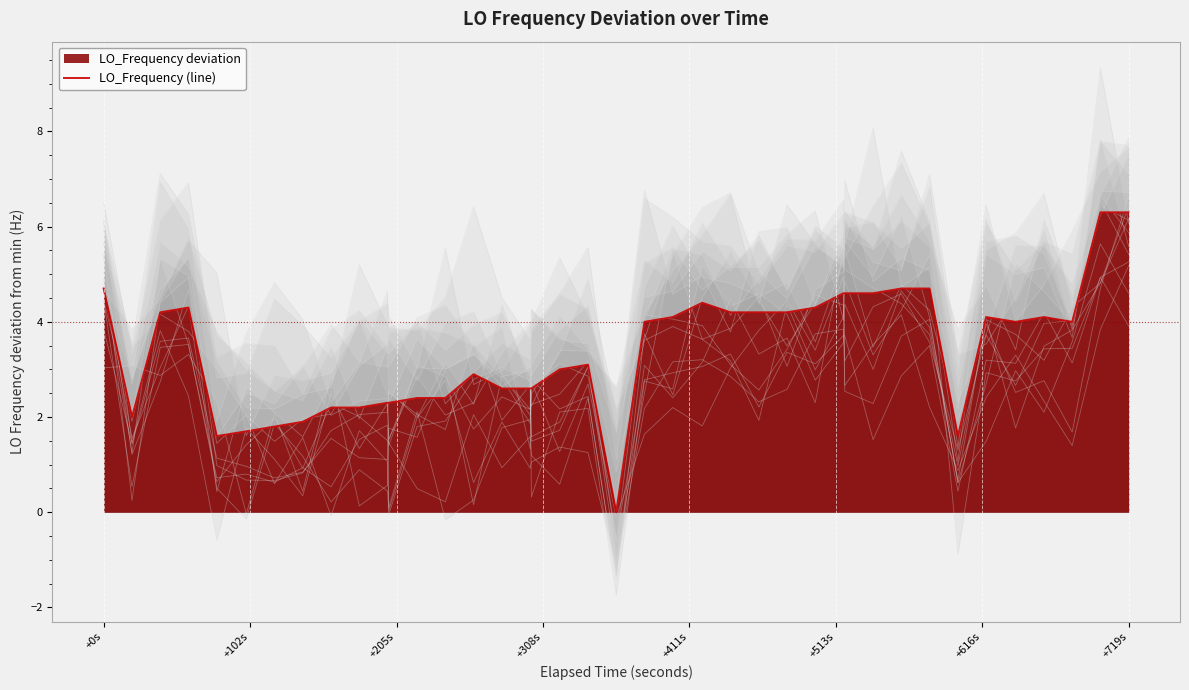

What is the value of the 3rd point from the left?

4.2